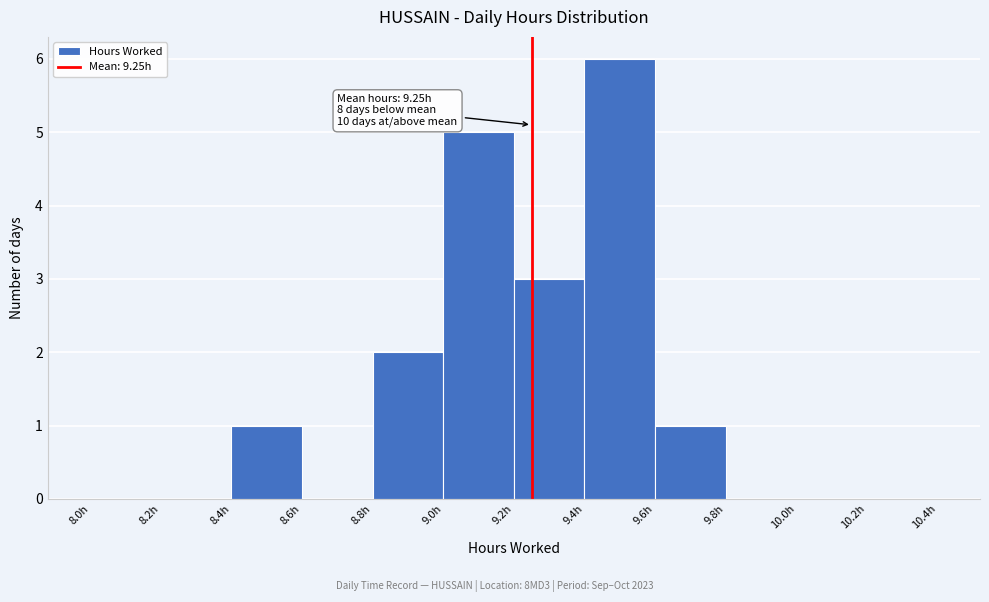

Over which range of the x-axis is the bar tallest?

9.4 to 9.6